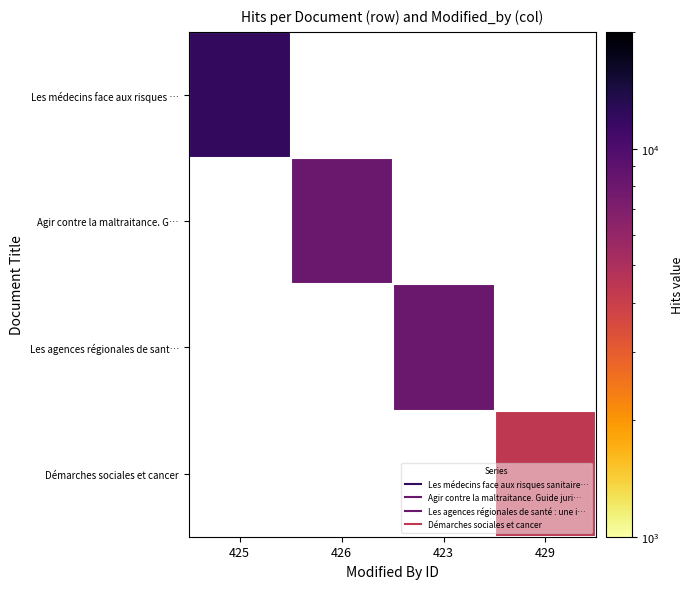

Which label corresponds to the smallest value in the chart?

429